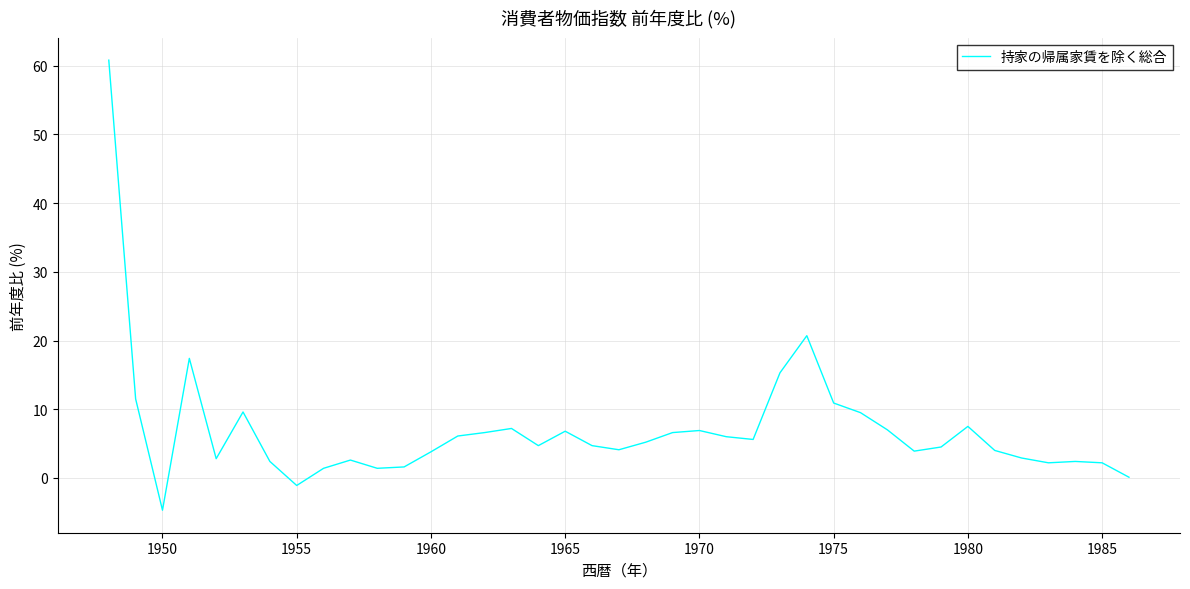

What is the greatest value displayed?

60.8